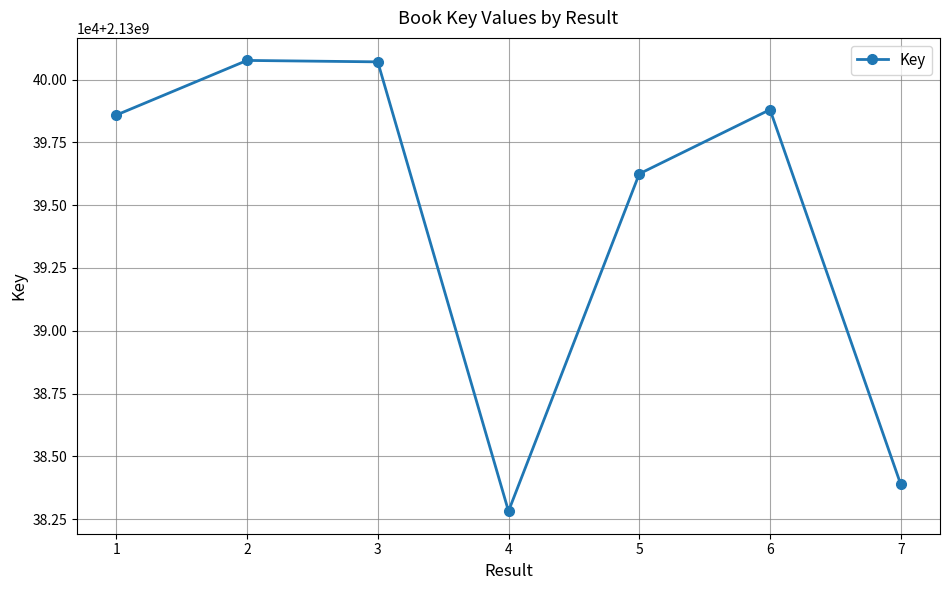

Rank the categories by value from highest to lowest.

2, 3, 6, 1, 5, 7, 4